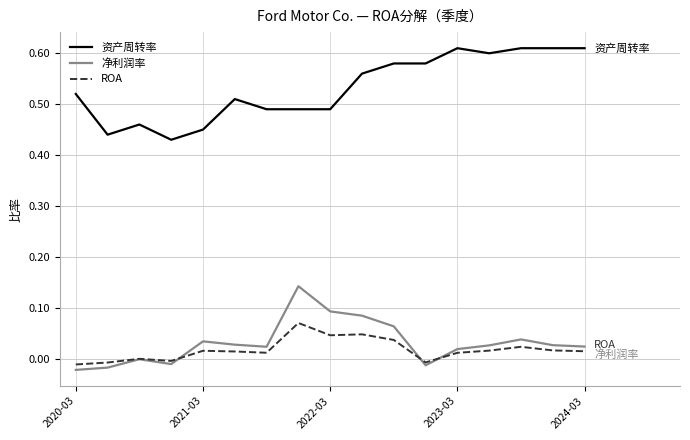

List the series in order of their peak value, lowest first.

ROA, 净利润率, 资产周转率